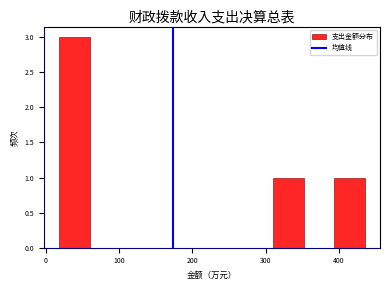

Reading left to right, transcribe this chart: for each bar, give the range it covers on the x-axis and its height. Neither the bar edges nor the heights are printed on the chart, so give them approximately, as read against the axes.

20 to 60: 3
60 to 100: 0
100 to 140: 0
140 to 180: 0
180 to 230: 0
230 to 270: 0
270 to 310: 0
310 to 350: 1
350 to 390: 0
390 to 430: 1